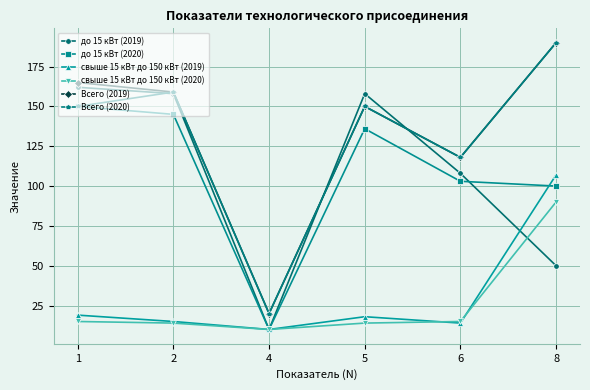

True or false: до 15 кВт (2019) and до 15 кВт (2020) cross at least once.

True